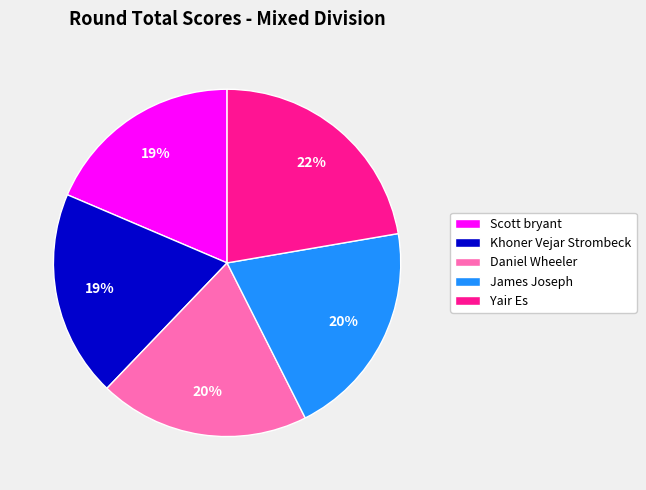

Which slice is the largest?

Yair Es